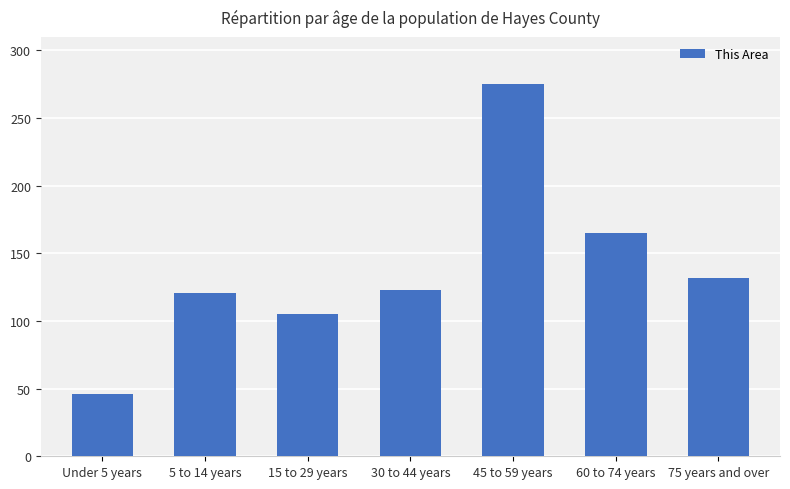

What is the average value?

138